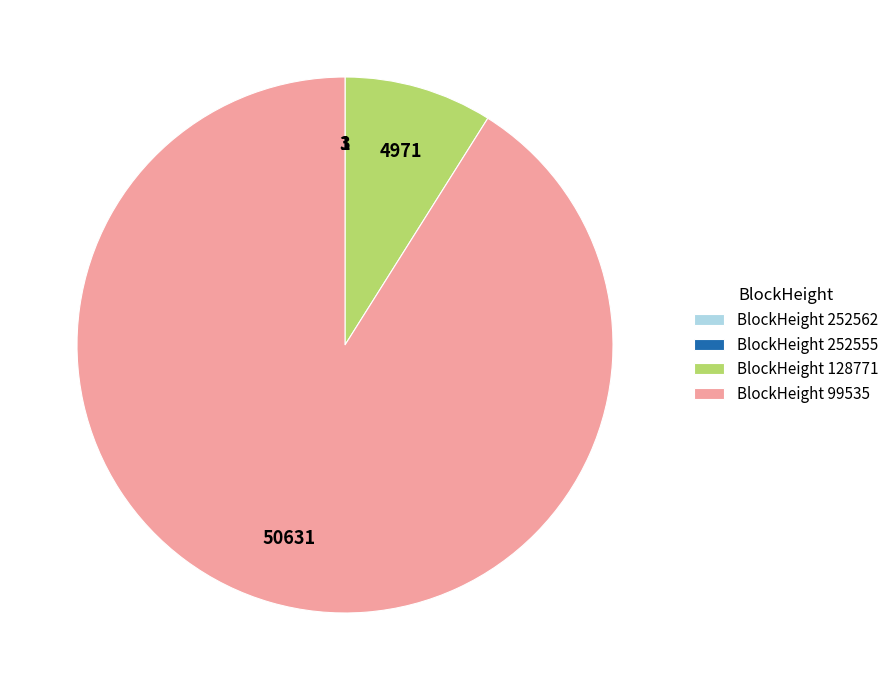

True or false: BlockHeight 128771 accounts for 1% of the total.

False